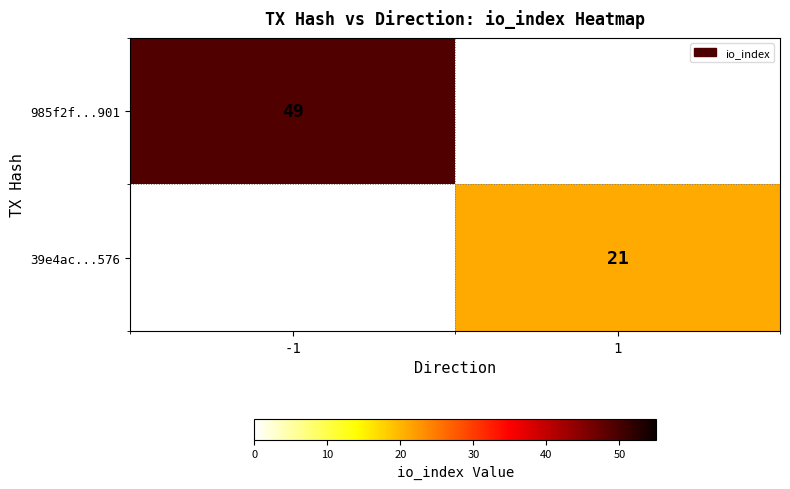

The 39e4ac...576 series shows 9 at 1. True or false?

False